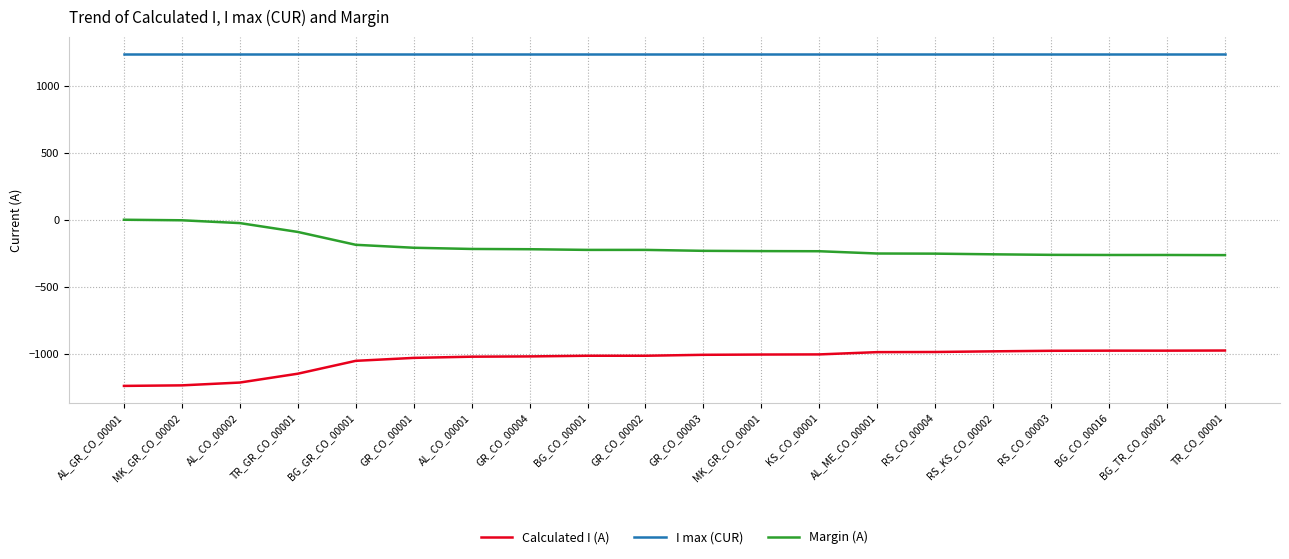

How many lines are shown in the chart?

3